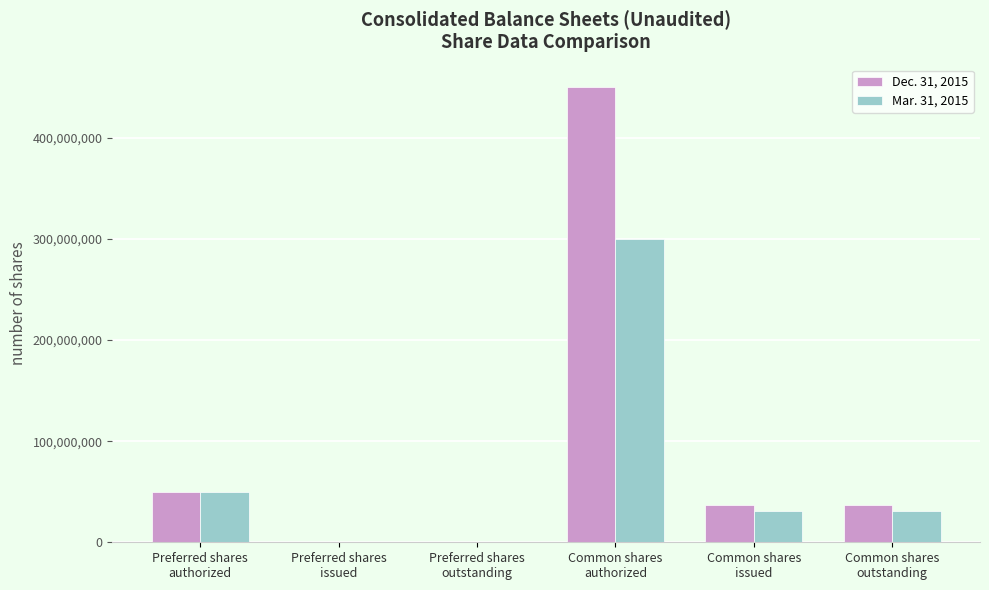

How many distinct data groups are displayed?

2